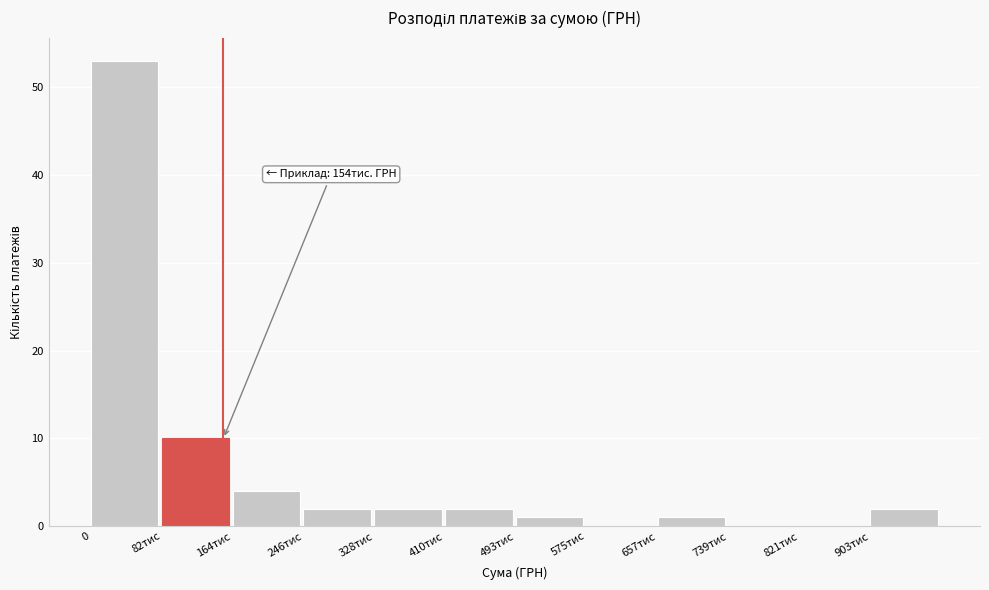

Reading right to left, list all the values displayed in this chart.

903тис=2	821тис=0	739тис=0	657тис=1	575тис=0	493тис=1	410тис=2	328тис=2	246тис=2	164тис=4	82тис=10	0=53